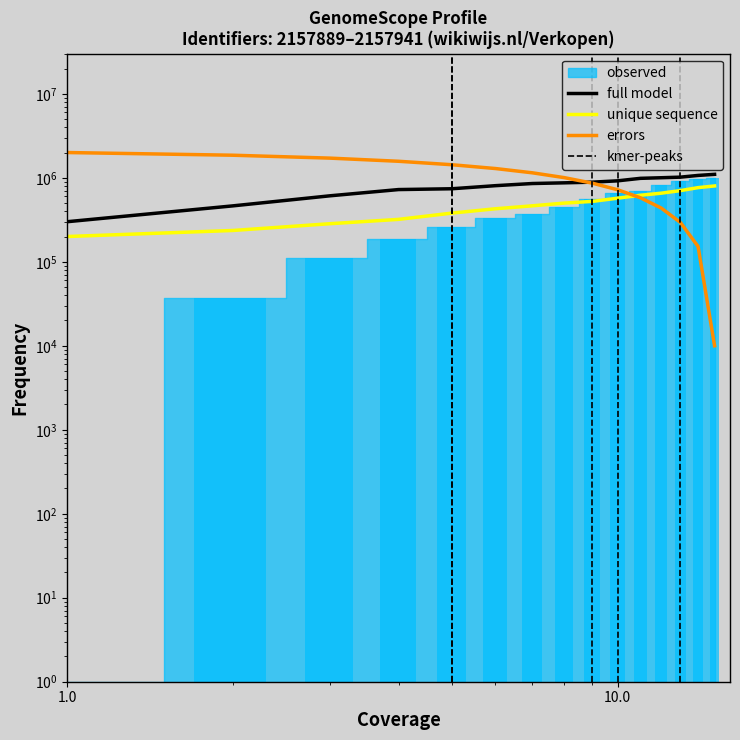

Reading left to right, transcribe all the data shown in this chart.

observed: 1.0	37038.0	111112.1	185186.2	259260.3	333334.3	370371.4	444445.4	555556.6	666667.7	703704.7	814815.8	925926.9	962964.0	1000001.0
full model: 300000.0	463265.3	610204.1	724489.8	740816.3	806122.4	855102.0	871428.6	887755.1	920408.2	985714.3	1002040.8	1018367.3	1067346.9	1100000.0
unique sequence: 200000.0	236000.0	284000.0	320000.0	380000.0	428000.0	464000.0	500000.0	524000.0	572000.0	620000.0	656000.0	704000.0	764000.0	800000.0
errors: 2000000.0	1857857.1	1715714.3	1573571.4	1431428.6	1289285.7	1147142.9	1005000.0	862857.1	720714.3	578571.4	436428.6	294285.7	152142.9	10000.0